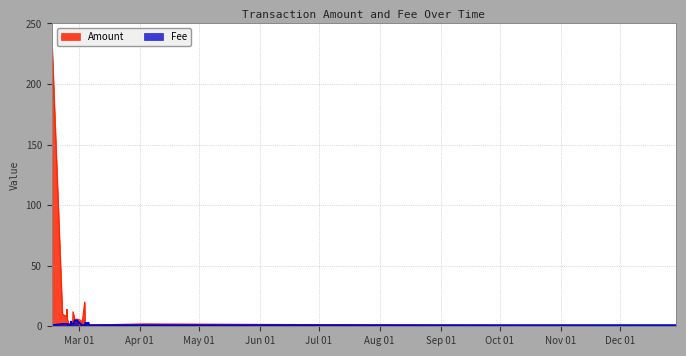

Reading right to left, what are all the values shown in this chart?

Amount: 31=3.0	30=1.0	29=230.0	28=10.0	27=8.0	26=14.0	25=11.0	24=5.0	23=5.0	22=2.0	21=2.0	20=2.0	19=2.0	18=4.0	17=2.0	16=2.0	15=12.0	14=5.0	13=6.0	12=5.0	11=2.0	10=20.0	9=3.0	8=3.0	7=3.0	6=2.0	5=1.0	4=1.0	3=2.0	2=0.0	1=0.0	0=0.0
Fee: 31=1.0	30=1.0	29=1.0	28=2.0	27=2.0	26=2.0	25=2.0	24=2.0	23=2.0	22=1.0	21=1.0	20=1.0	19=1.0	18=4.0	17=2.0	16=2.0	15=2.0	14=5.0	13=5.0	12=2.0	11=1.0	10=1.0	9=3.0	8=1.0	7=3.0	6=2.0	5=3.0	4=1.0	3=1.0	2=1.0	1=1.0	0=1.0